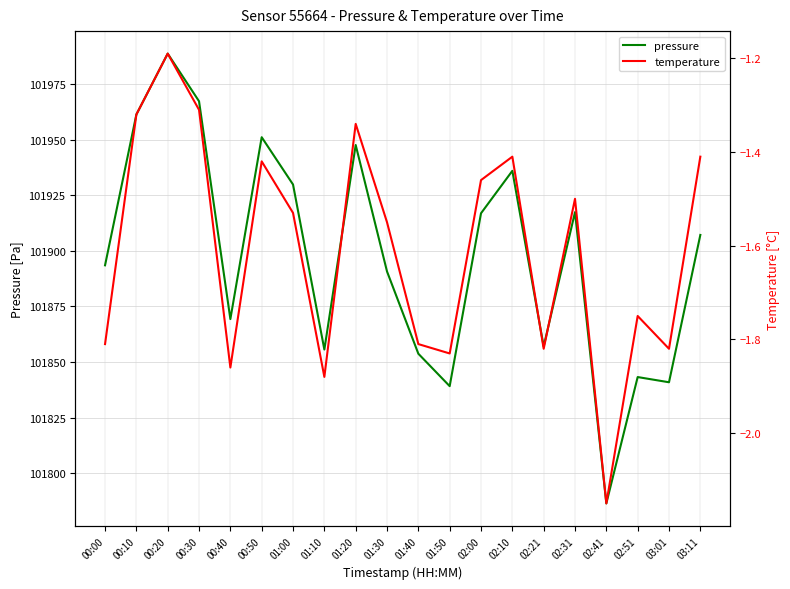

What is the difference between the maximum and minimum values in the pressure series?

202.4